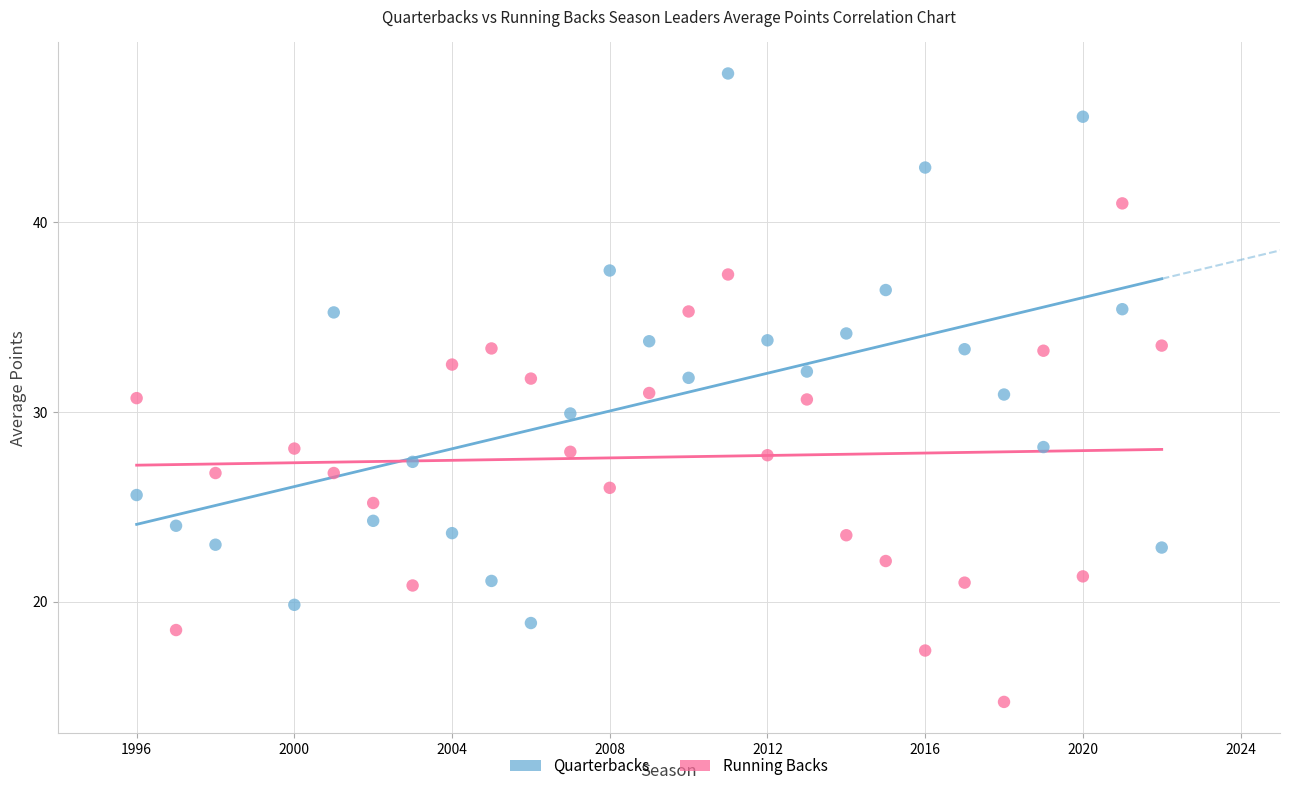

Which series contains the highest Y value?

Quarterbacks